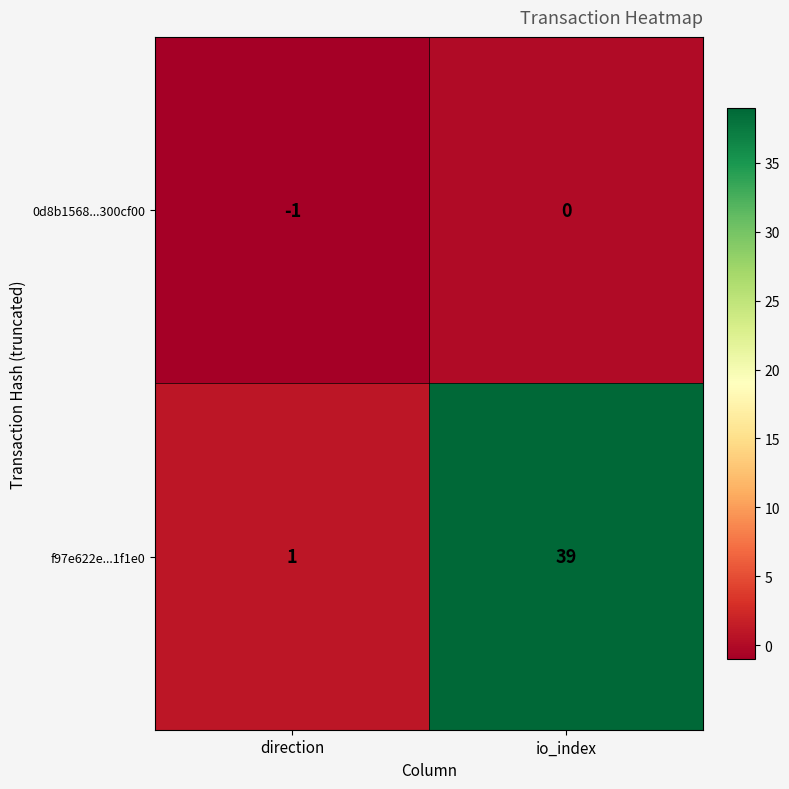

List the series in order of their overall mean, lowest first.

0d8b1568...300cf00, f97e622e...1f1e0